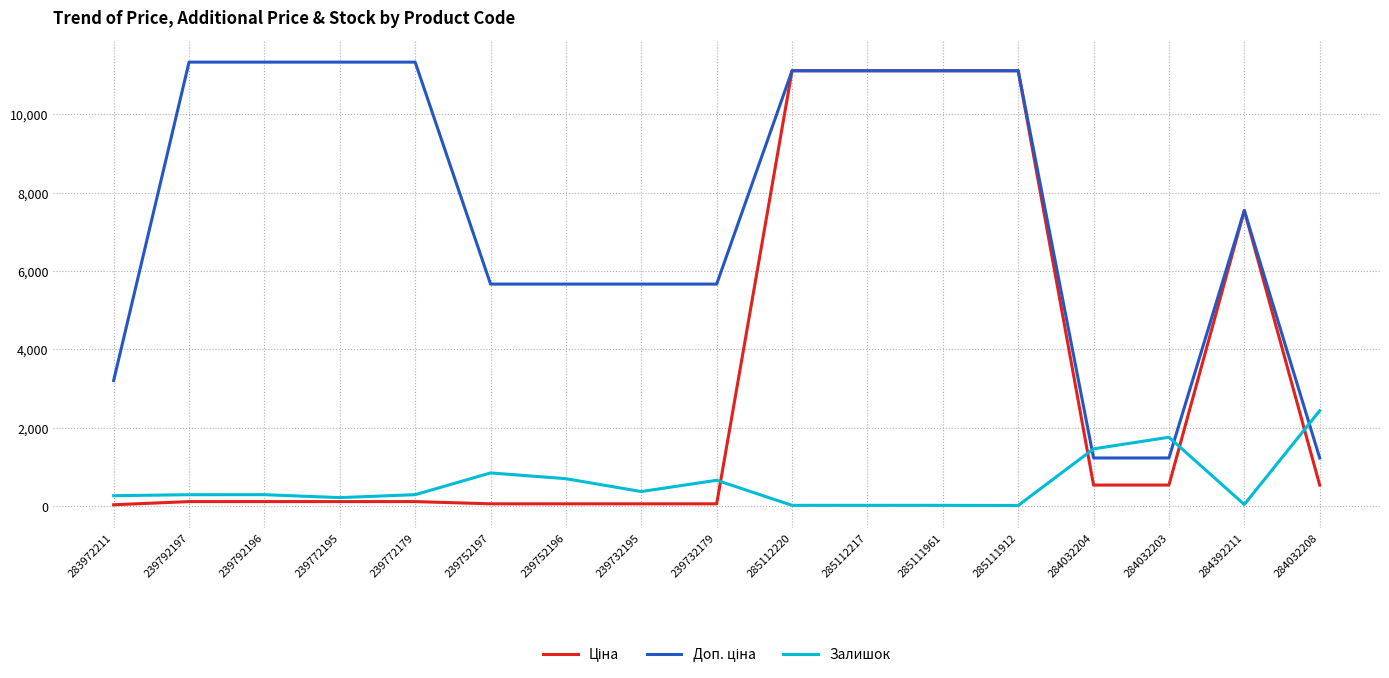

At which label is Залишок closest to 1223?

284032204